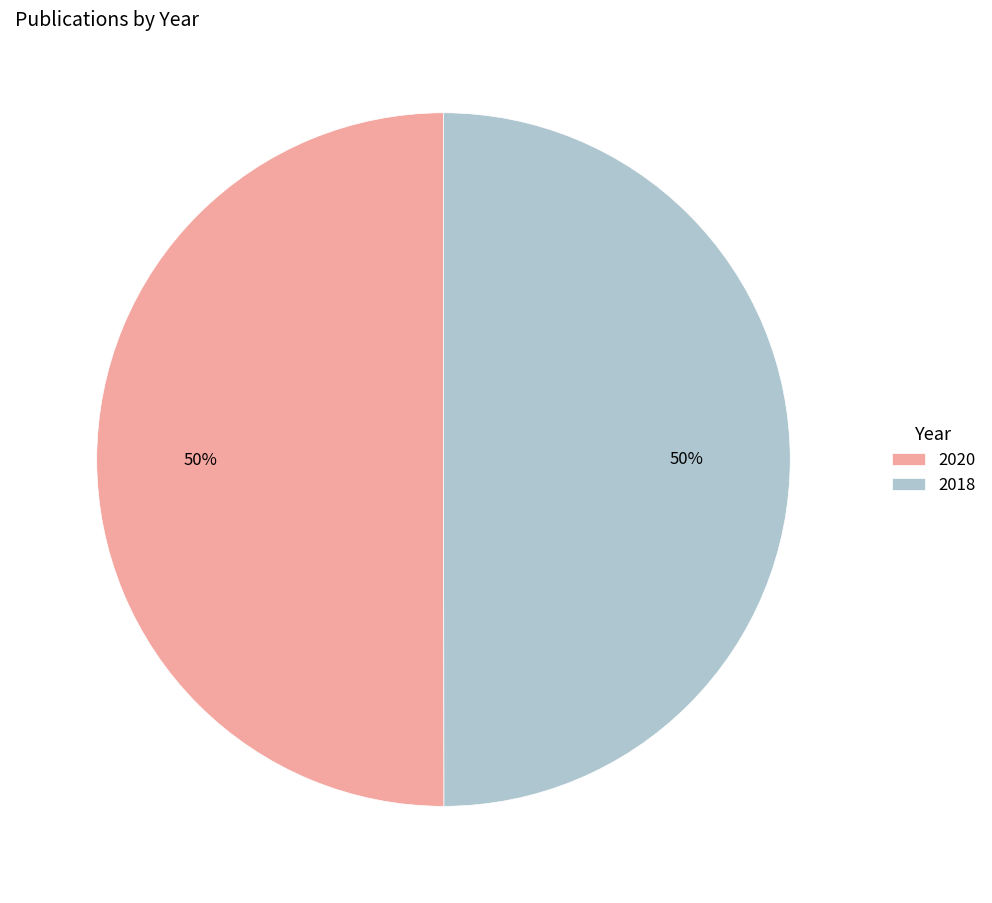

How many slices are in this pie chart?

2